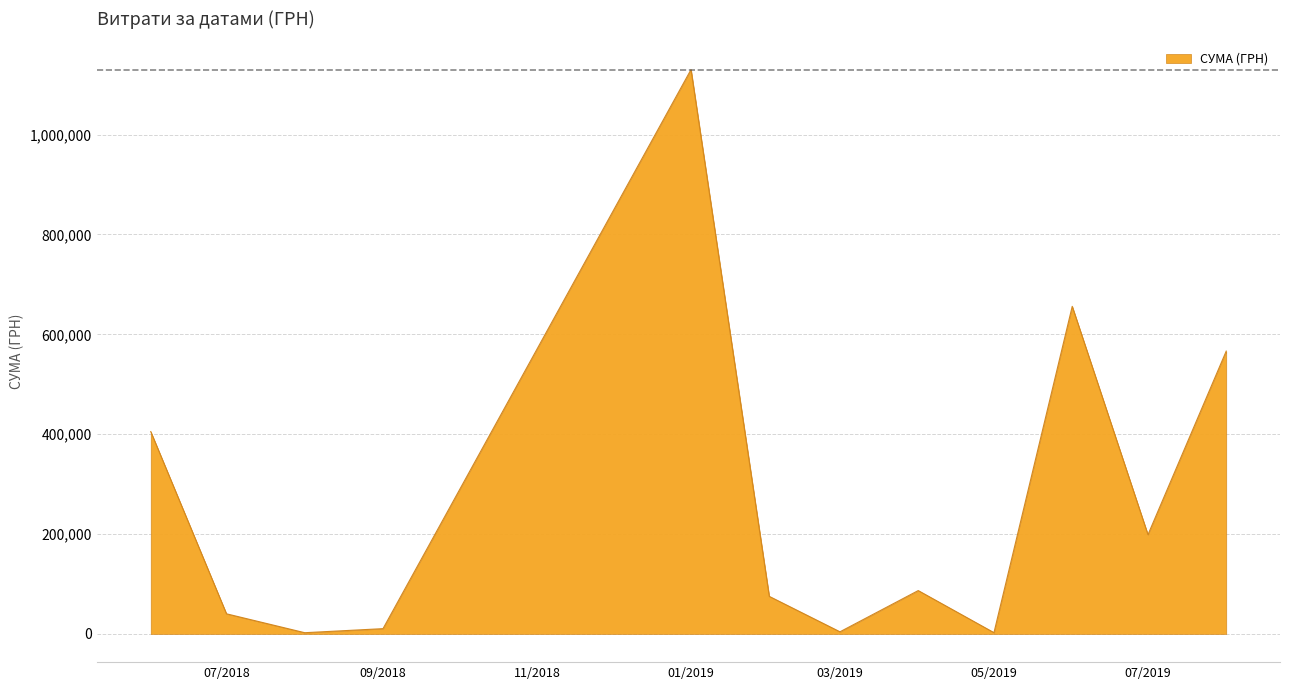

What is the difference between the maximum and minimum values?

1127762.6